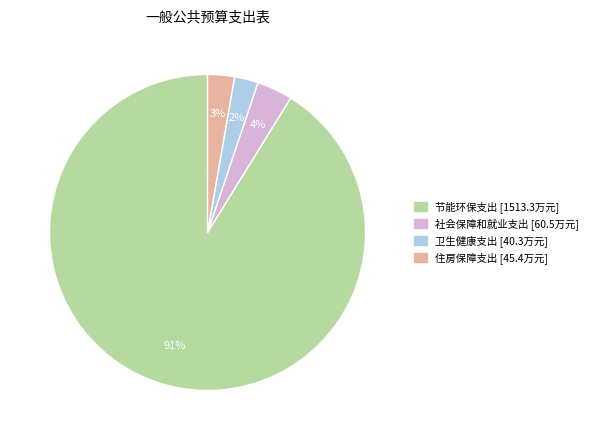

To the nearest percent, what portion does 社会保障和就业支出 represent?

4%